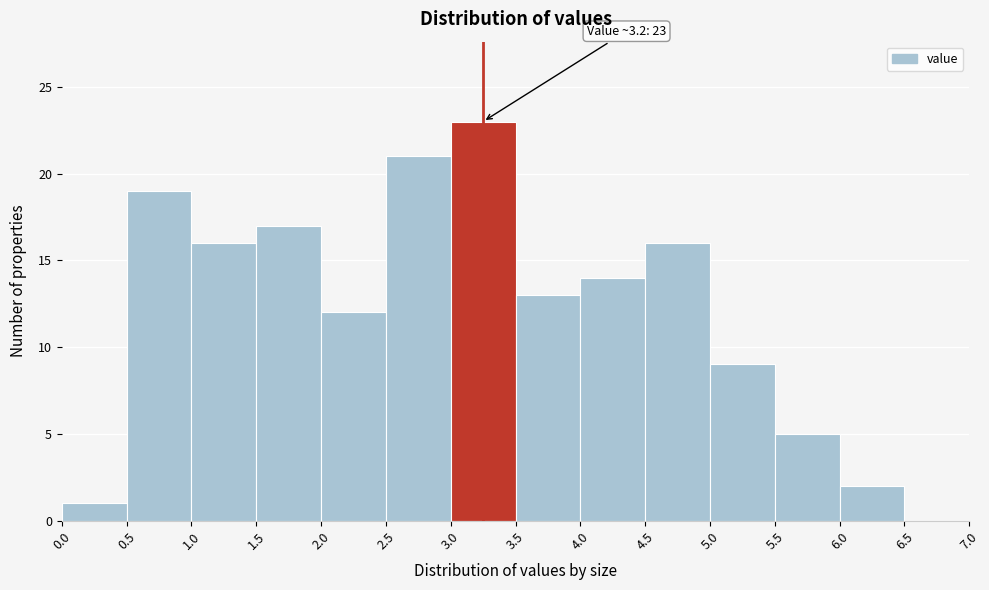

Which range on the x-axis has the tallest bar?

3.0 to 3.5